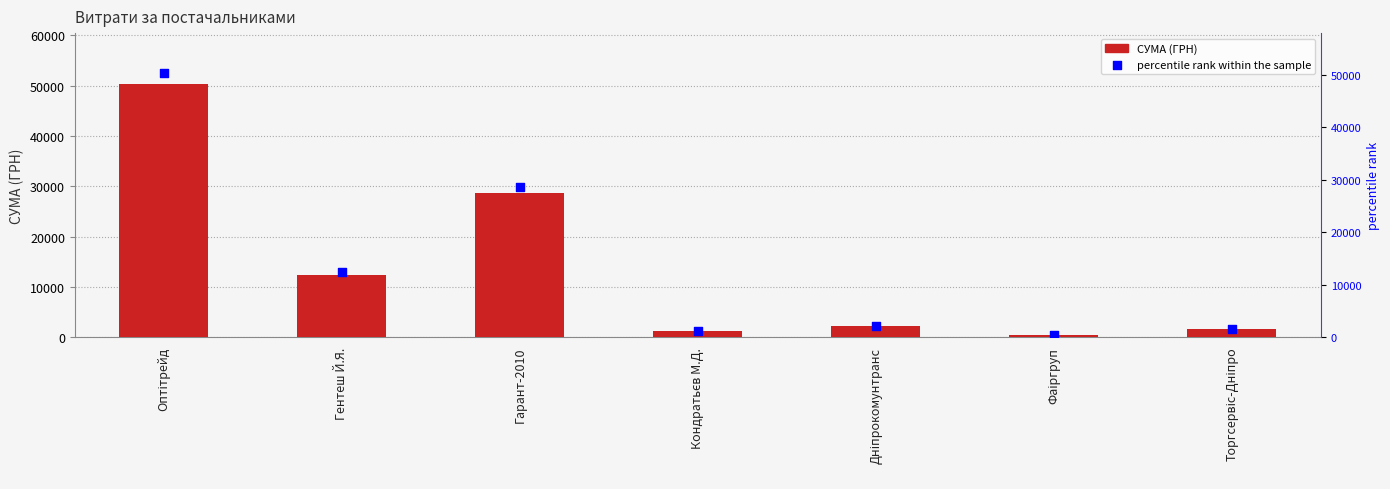

At which category is the sum across all series the highest?

Оптітрейд